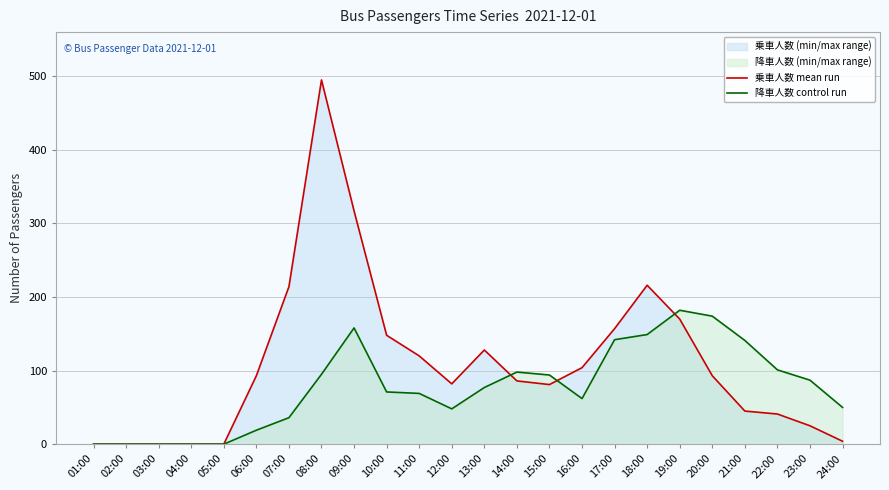

Which series has the widest spread of values?

乗車人数 mean run